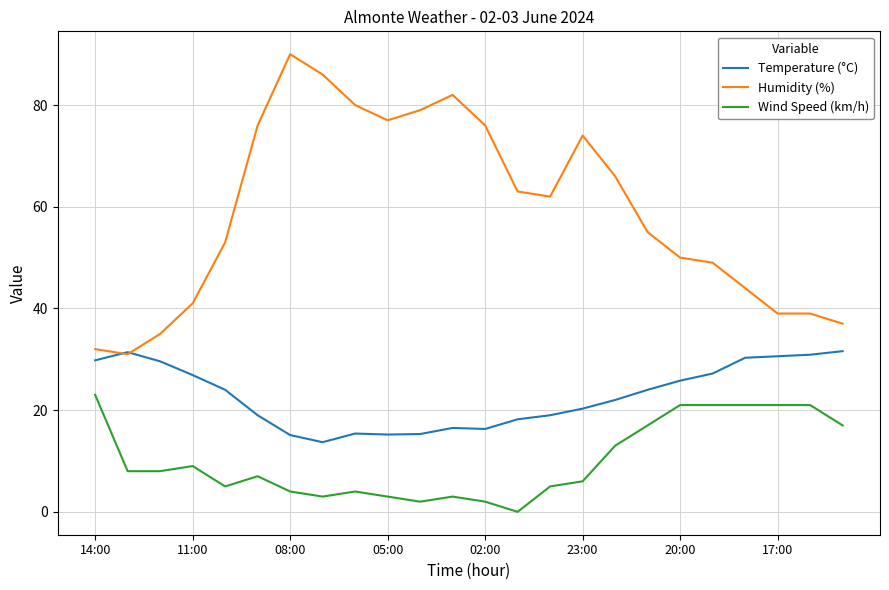

Which series has the largest total across all categories?

Humidity (%)